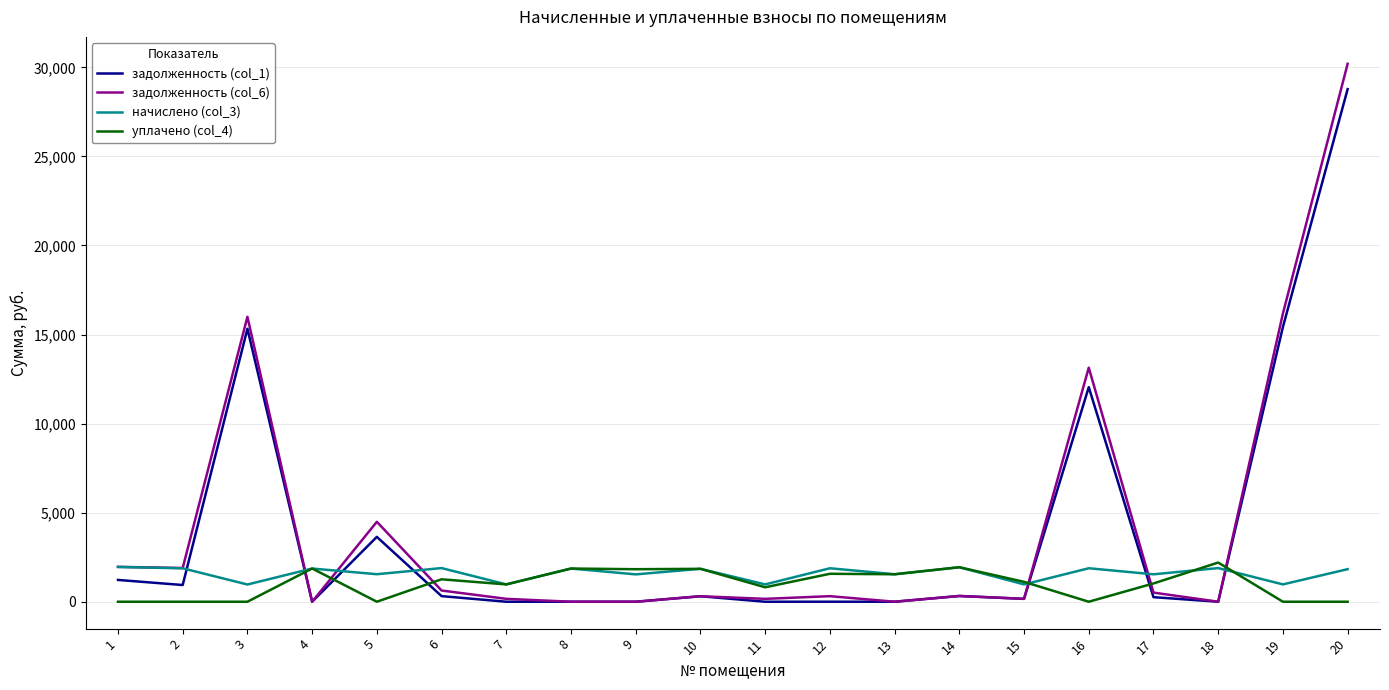

Which series has the largest range (max minus min)?

задолженность (col_6)